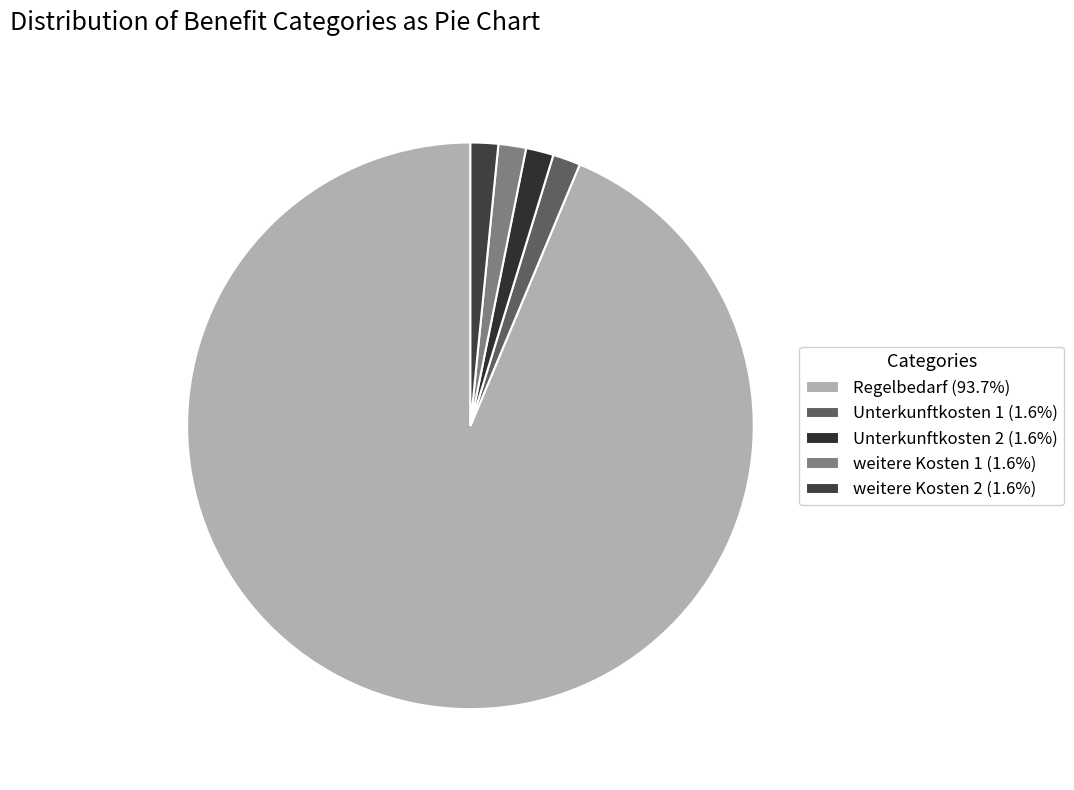

Combined, what portion of the pie is Regelbedarf and Unterkunftkosten 1?

95.3%